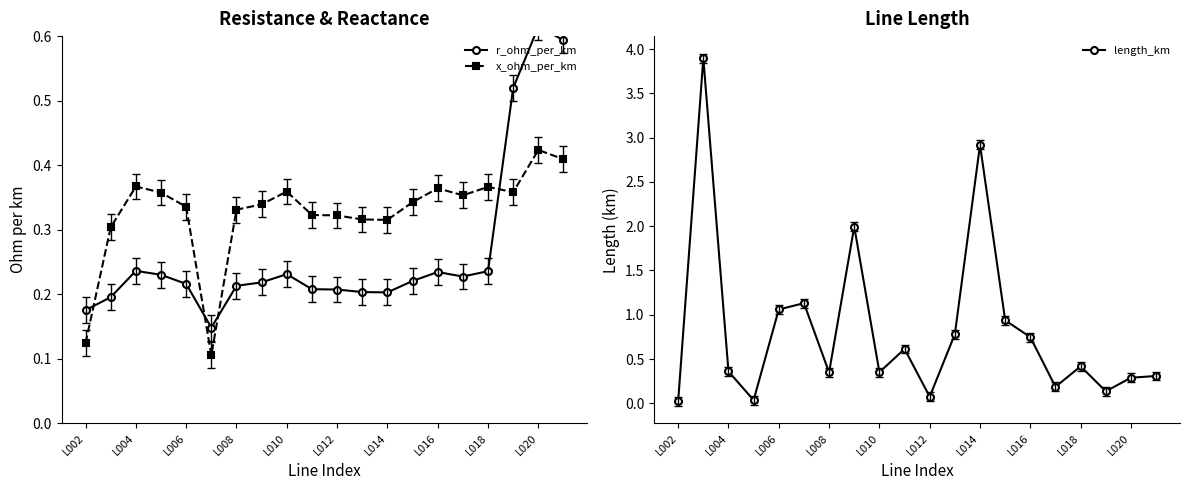

Count the x_ohm_per_km values in the range 0 to 1.

20